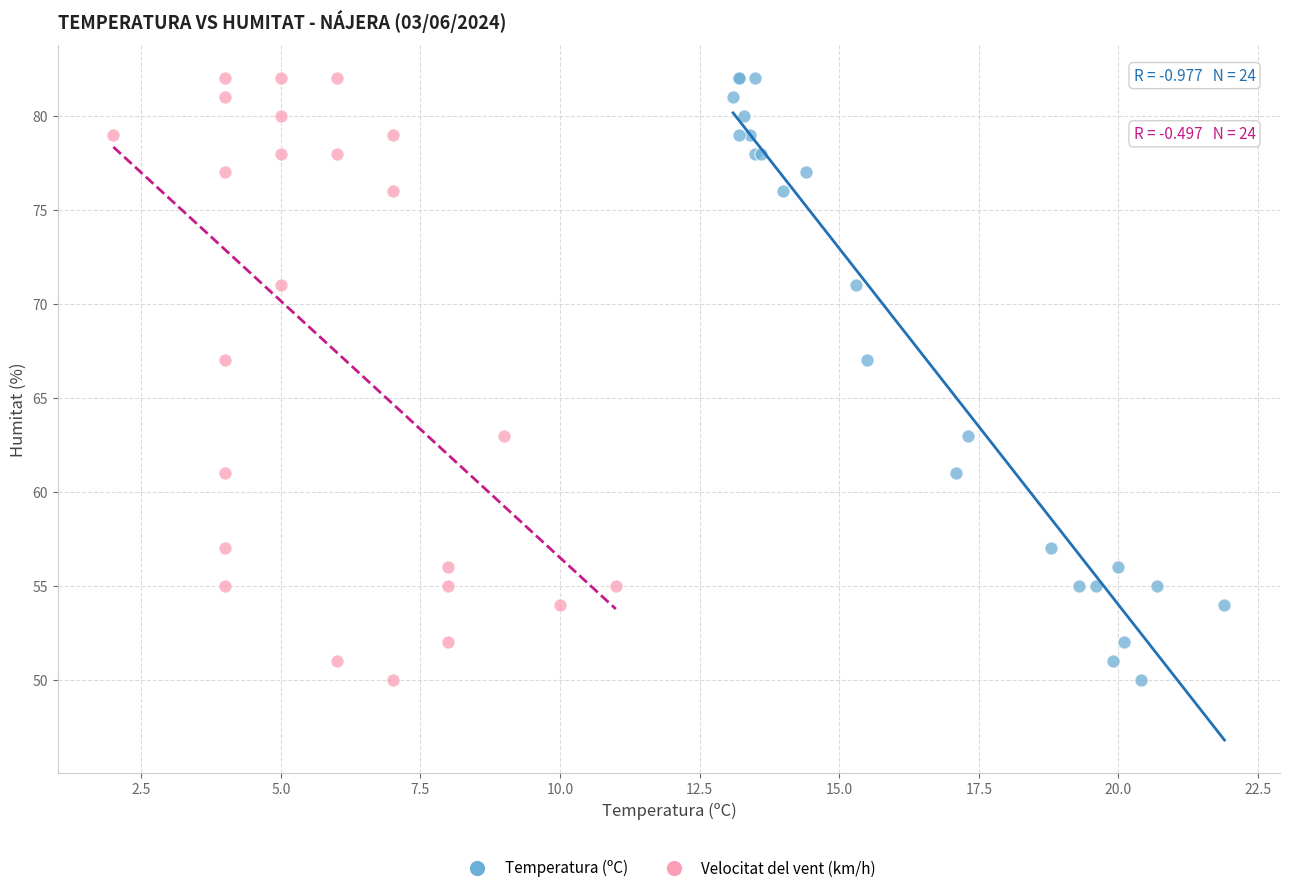

What are all the series names shown in the legend?

Temperatura (ºC), Velocitat del vent (km/h)